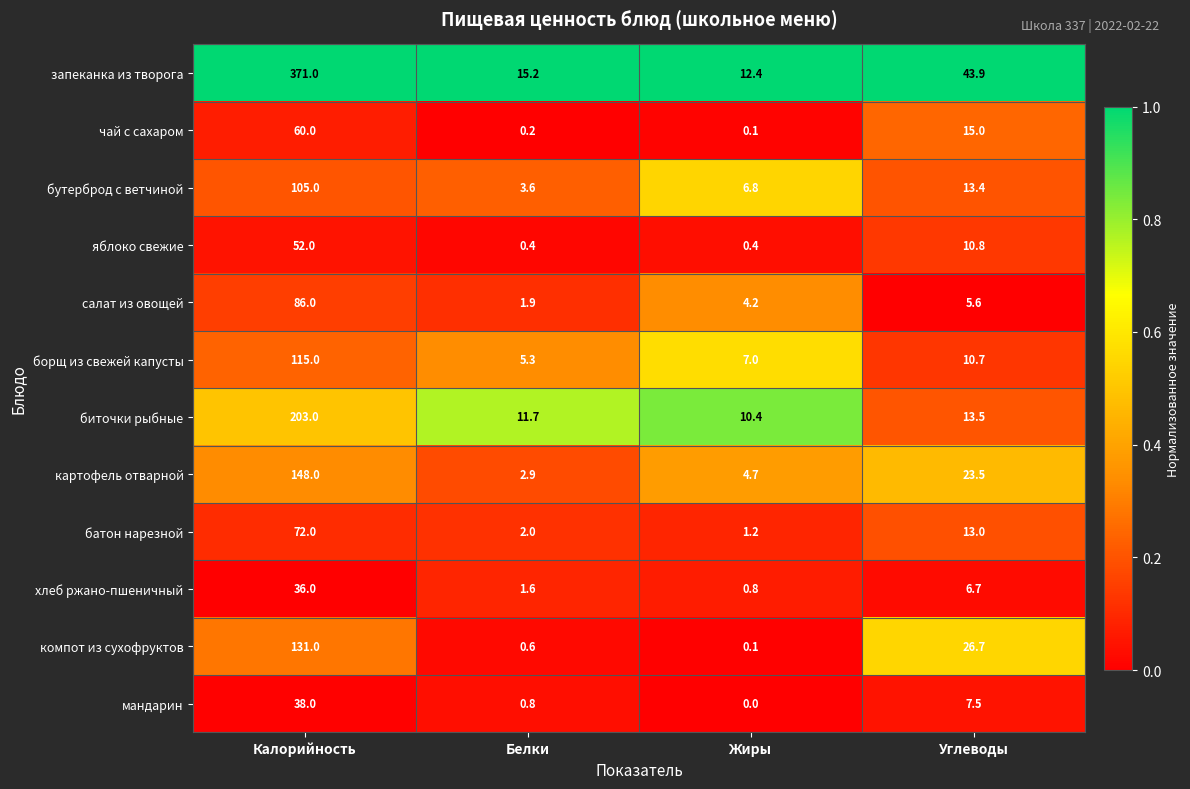

Where is бутерброд с ветчиной nearest to the value 54?

Углеводы